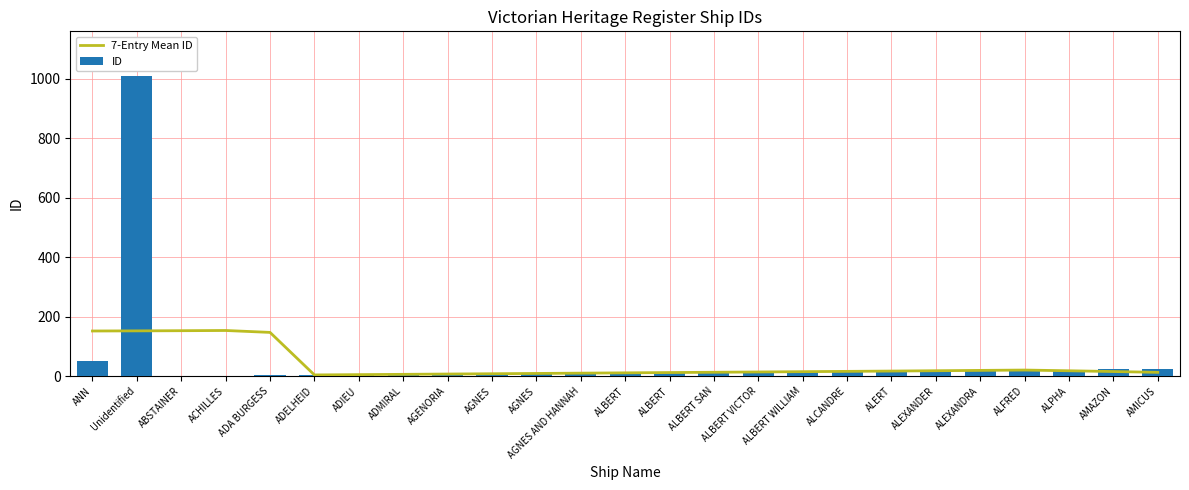

What is the highest value of the ID series?

1009